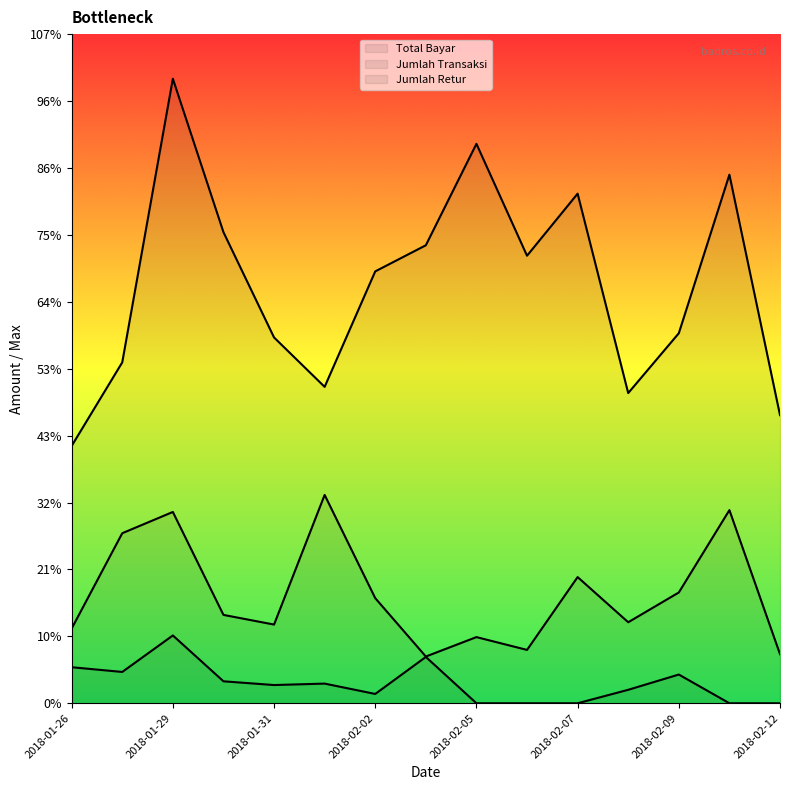

At which label is Total Bayar closest to 4942023?

2018-02-06